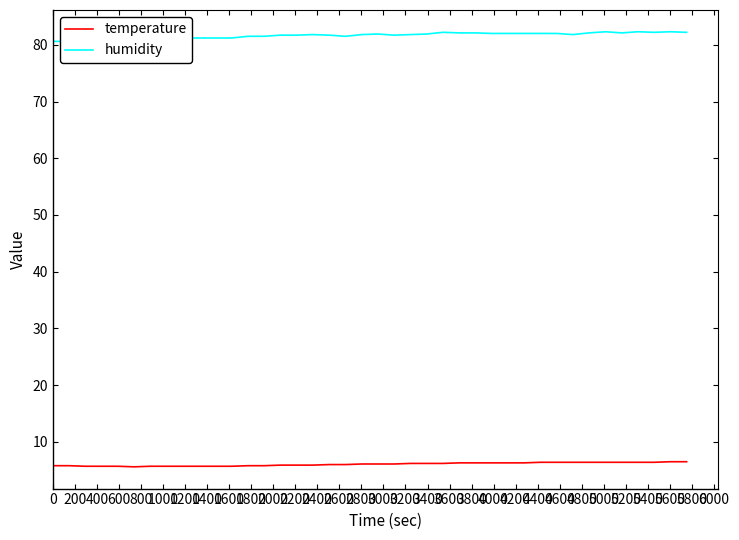

Reading right to left, transcribe all the data shown in this chart.

temperature: 6.5	6.5	6.4	6.4	6.4	6.4	6.4	6.4	6.4	6.4	6.3	6.3	6.3	6.3	6.3	6.2	6.2	6.2	6.1	6.1	6.1	6.0	6.0	5.9	5.9	5.9	5.8	5.8	5.7	5.7	5.7	5.7	5.7	5.7	5.6	5.7	5.7	5.7	5.8	5.8
humidity: 82.2	82.3	82.2	82.3	82.1	82.3	82.1	81.8	82.0	82.0	82.0	82.0	82.0	82.1	82.1	82.2	81.9	81.8	81.7	81.9	81.8	81.5	81.7	81.8	81.7	81.7	81.5	81.5	81.2	81.2	81.2	81.2	81.1	81.1	80.7	80.8	80.7	80.6	80.6	80.6